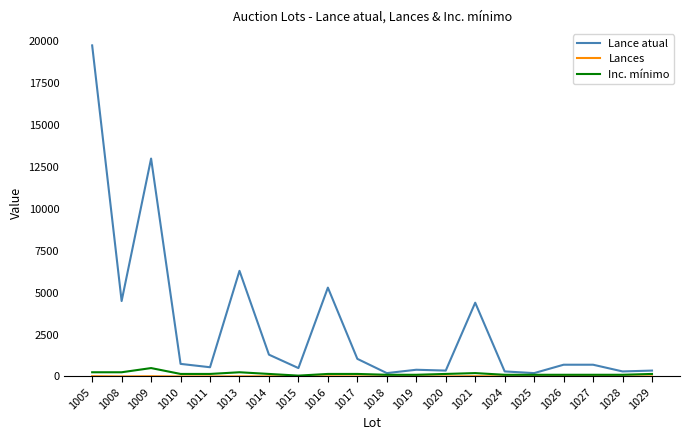

What is the maximum value for Lance atual?

19750